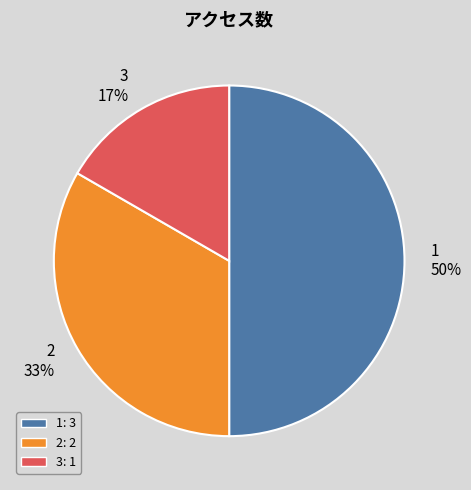

Which slice is the largest?

1